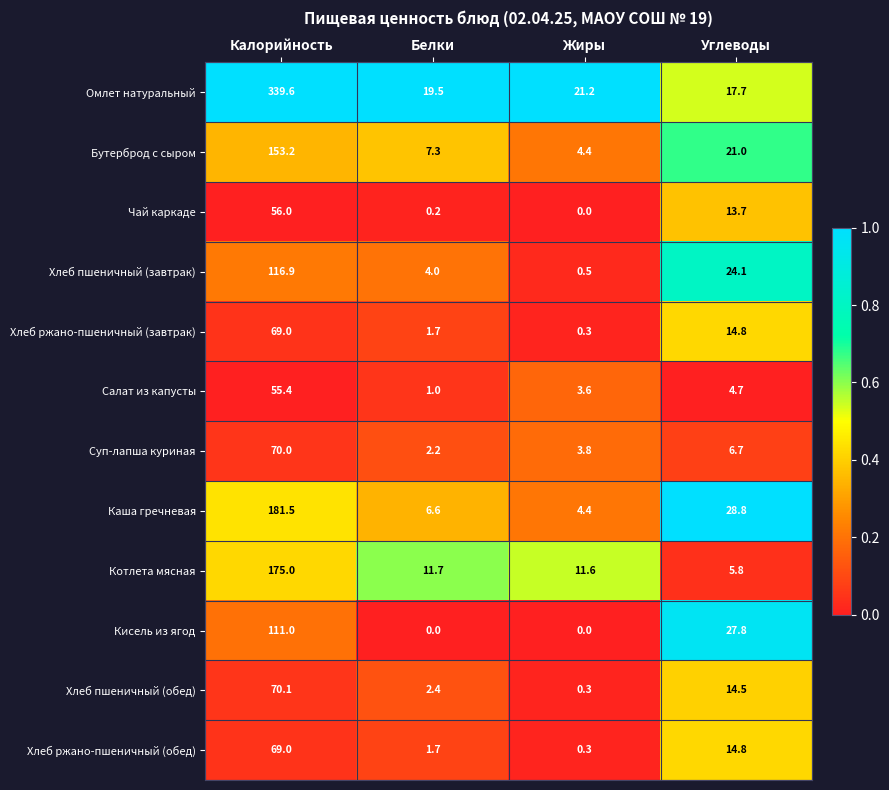

What is the maximum value shown in the chart?

339.6